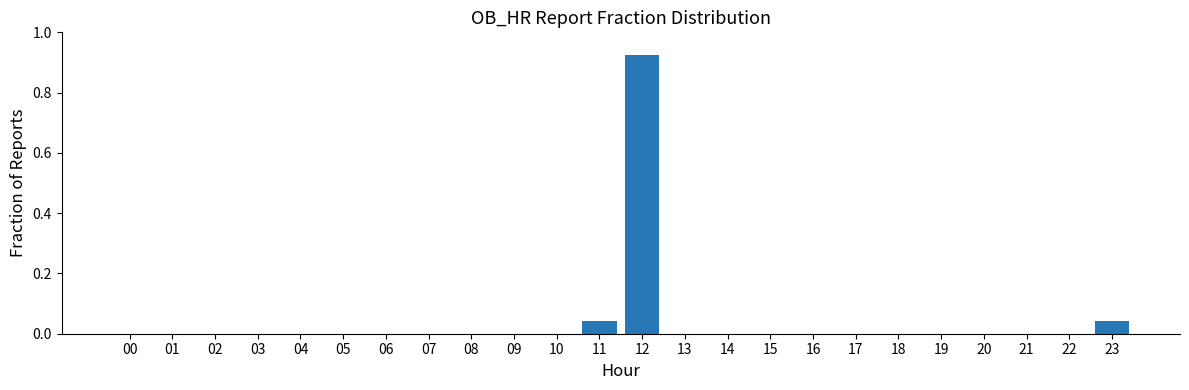

What is the sum of all values?

1.0